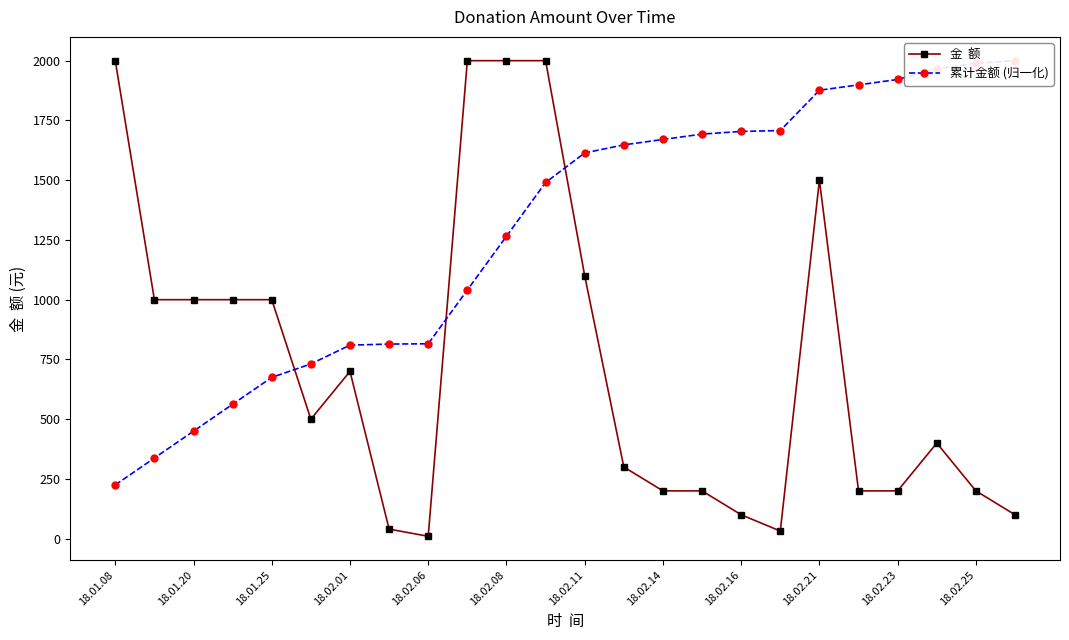

Between 18.01.20 and 14, which series saw the biggest shift?

累计金额 (归一化)